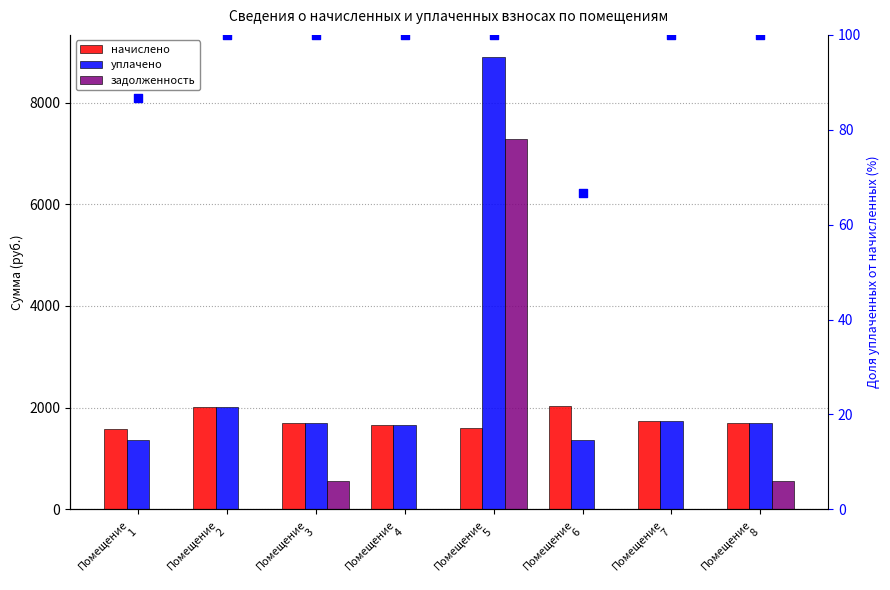

Which series has the widest spread of Y values?

уплачено